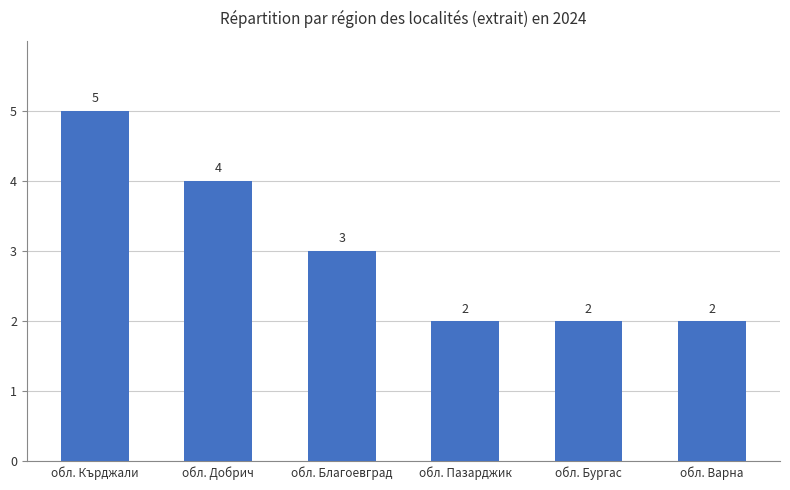

Between обл. Добрич and обл. Благоевград, which is larger?

обл. Добрич